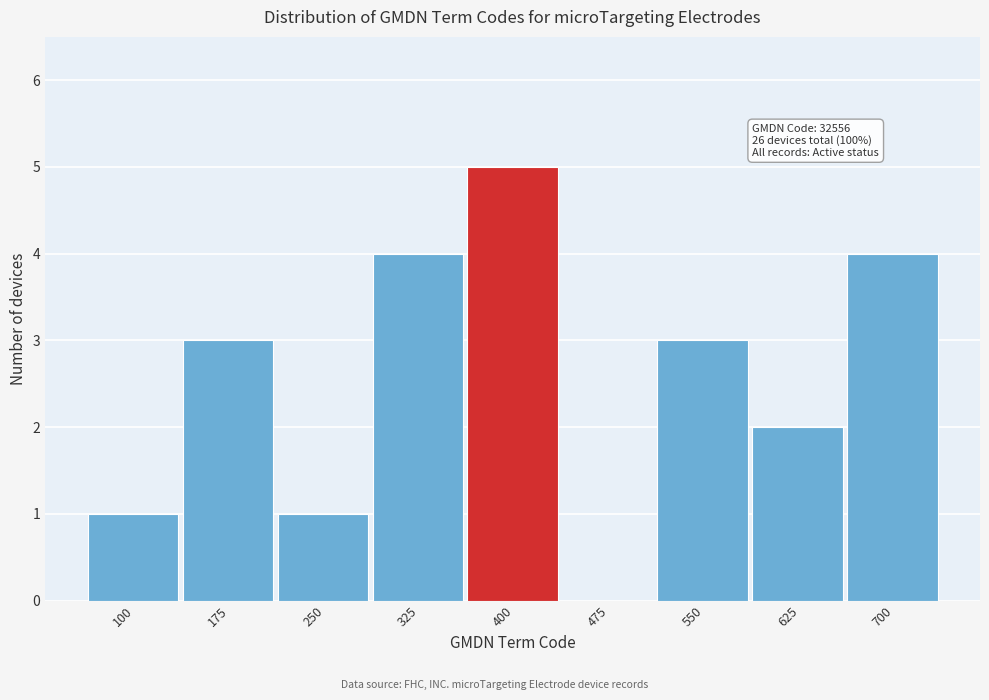

Reading left to right, what are all the values shown in this chart?

100=1	175=3	250=1	325=4	400=5	475=0	550=3	625=2	700=4